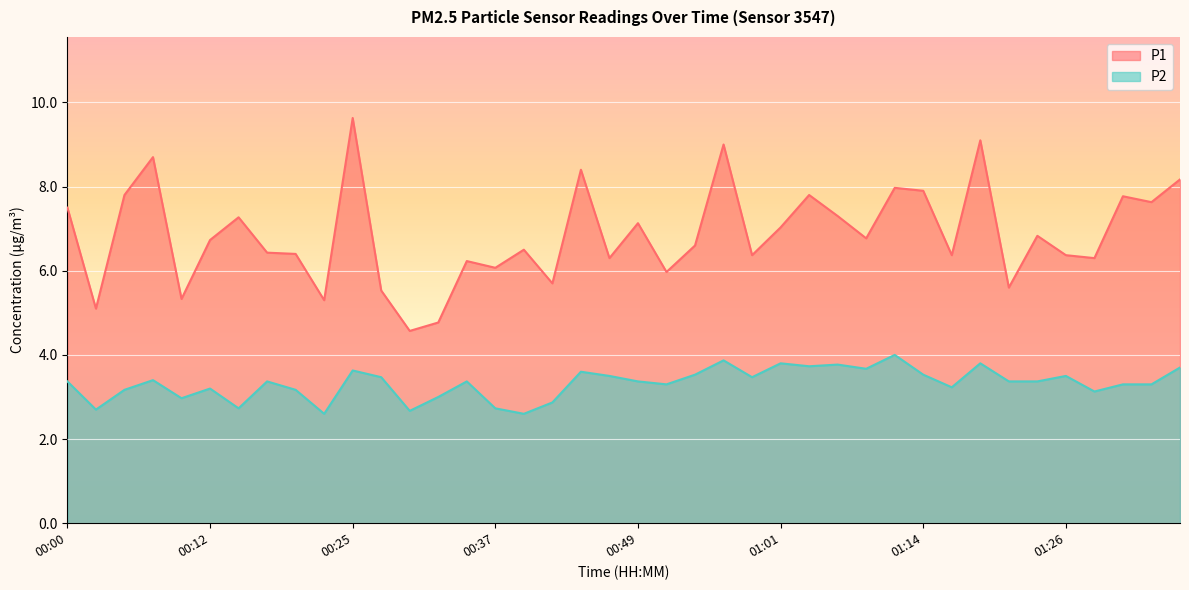

True or false: P2 and P1 cross at least once.

False